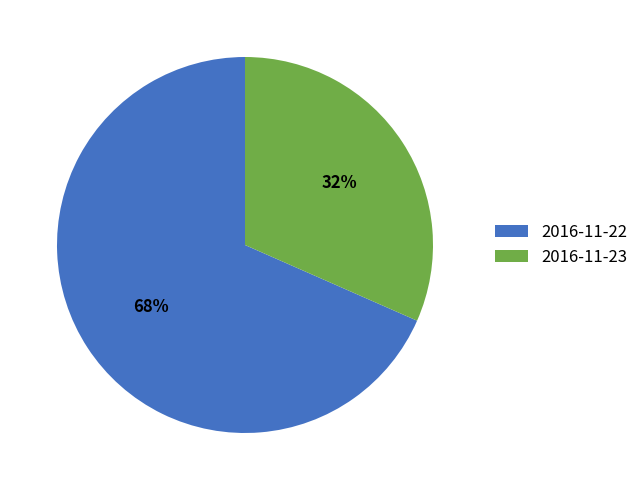

Count the number of slices in the pie.

2